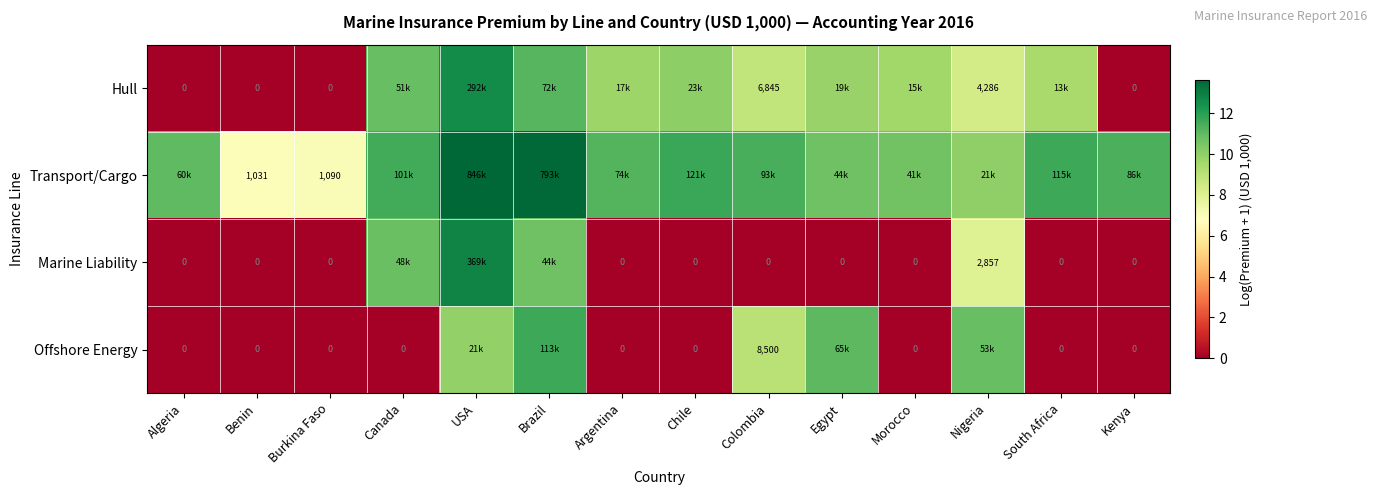

How many data points in Marine Liability are above 0?

4